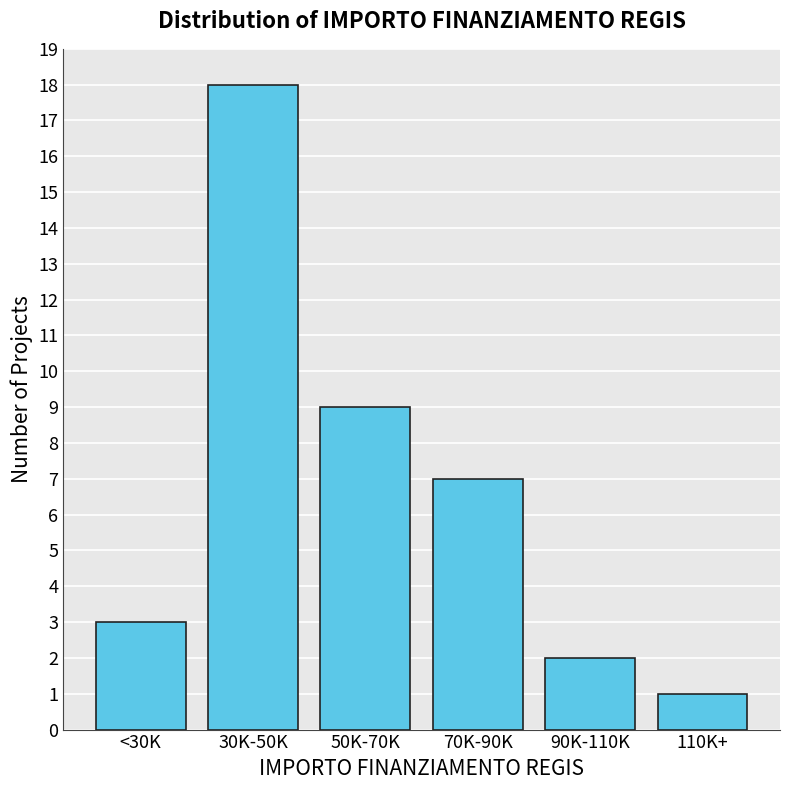

Reading left to right, what are all the values shown in this chart?

<30K=3	30K-50K=18	50K-70K=9	70K-90K=7	90K-110K=2	110K+=1